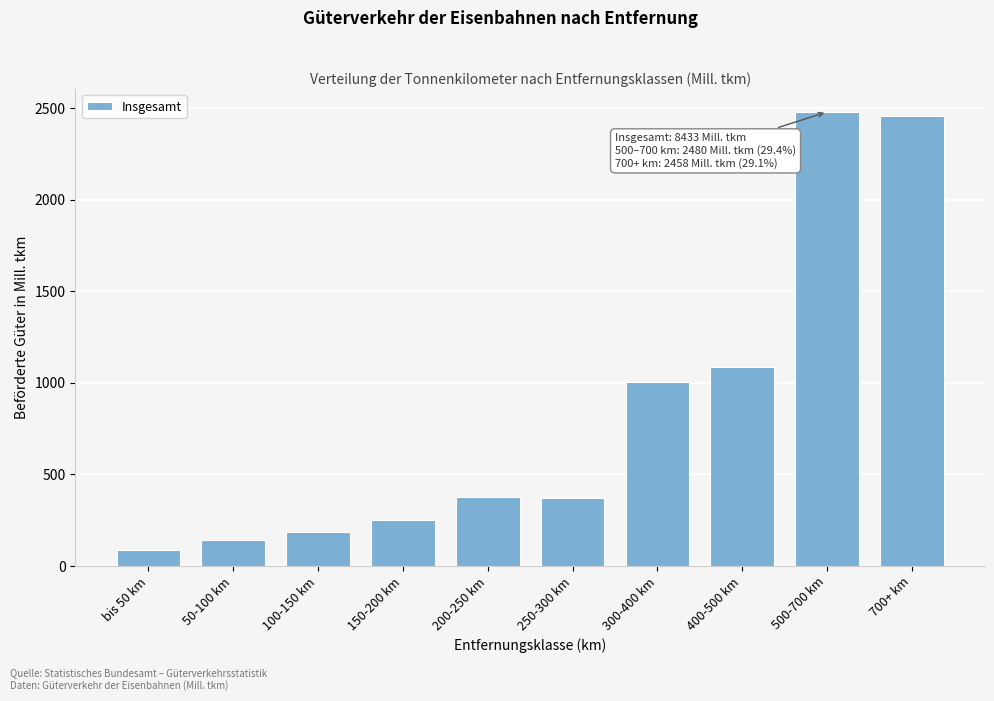

What is the difference between the second highest and second lowest values?

2318